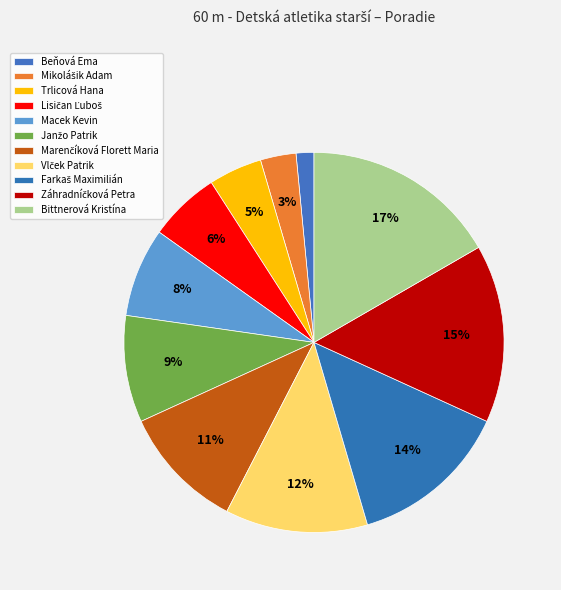

How many segments does this pie chart have?

11